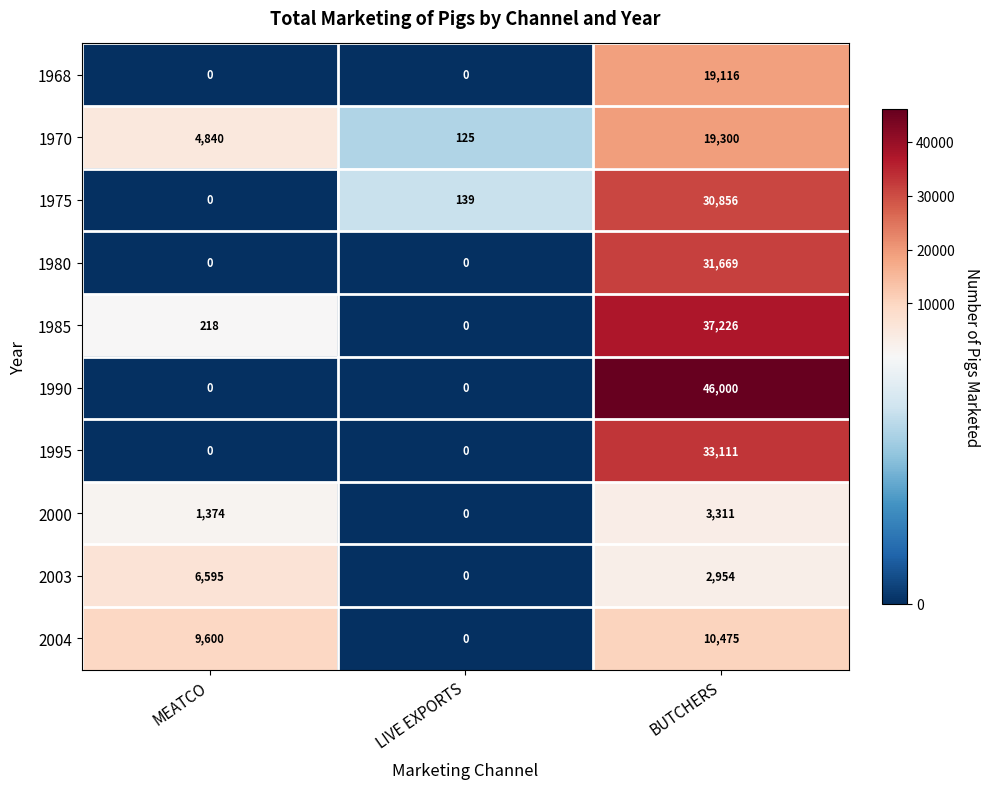

What is the difference between the 2003 values at BUTCHERS and MEATCO?

3641